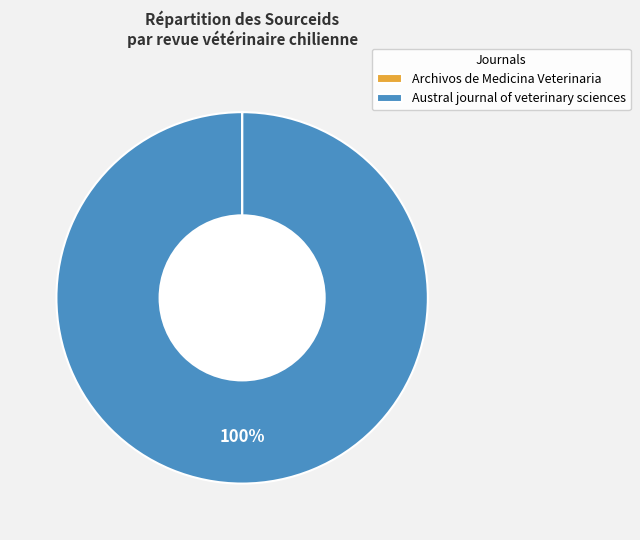

What percentage is the Austral journal of veterinary sciences slice, to the nearest percent?

100%